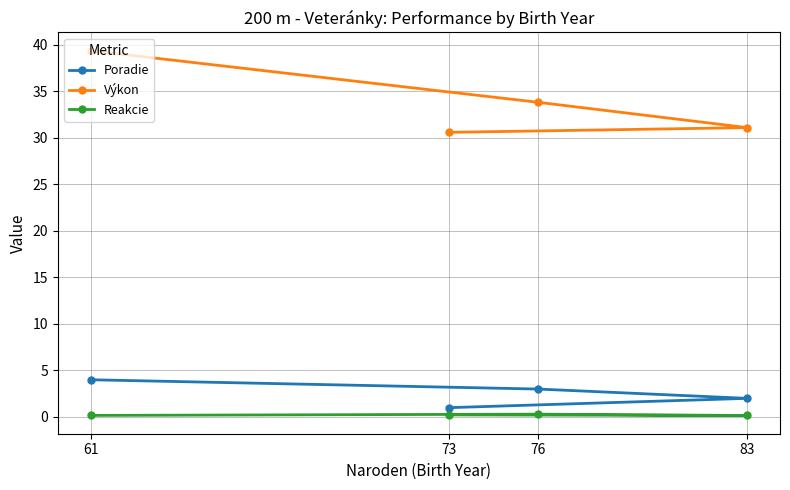

Rank the series by their maximum value, from highest to lowest.

Výkon, Poradie, Reakcie